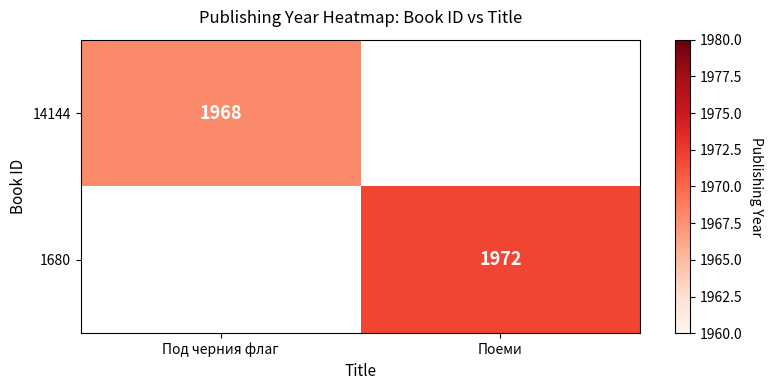

Is it true that 1680 equals 2765 at Поеми?

False